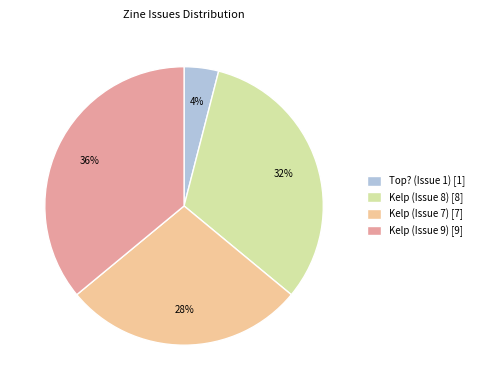

To the nearest percent, what is the average slice percentage?

25%